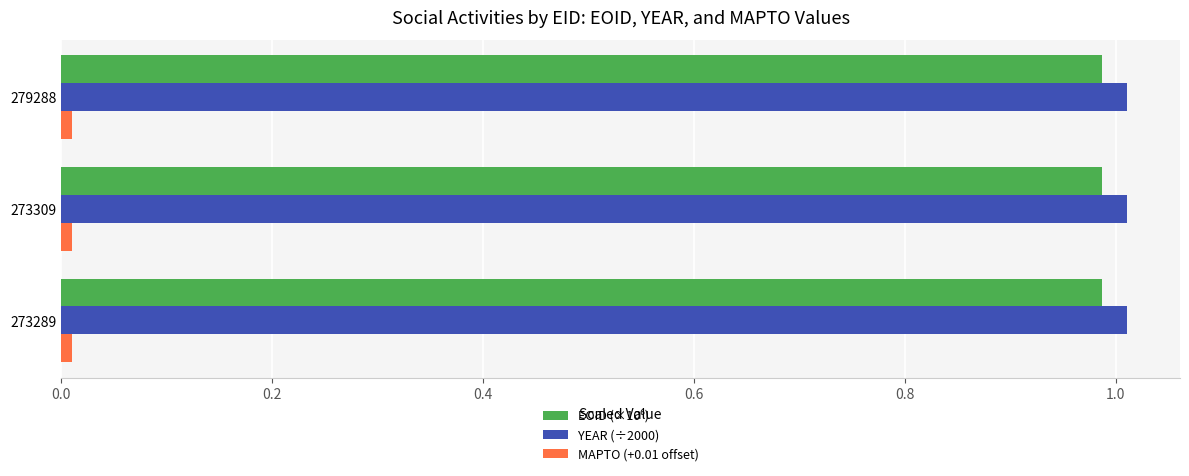

Count the number of categories in the chart.

3